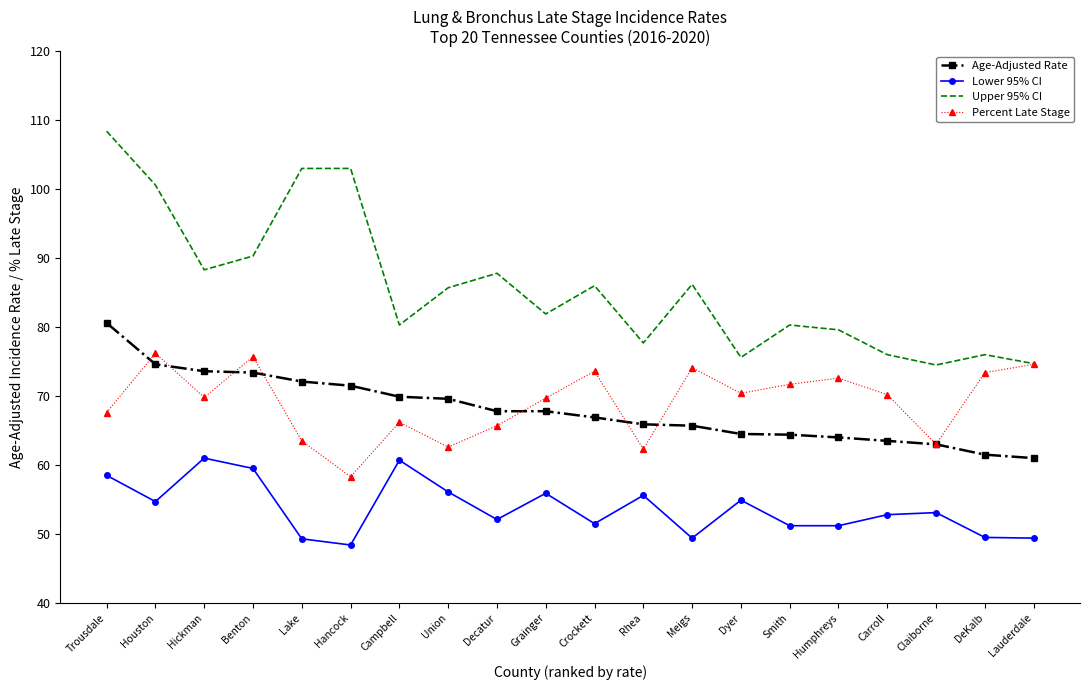

Is it true that Lower 95% CI equals 90.0 at Carroll?

False